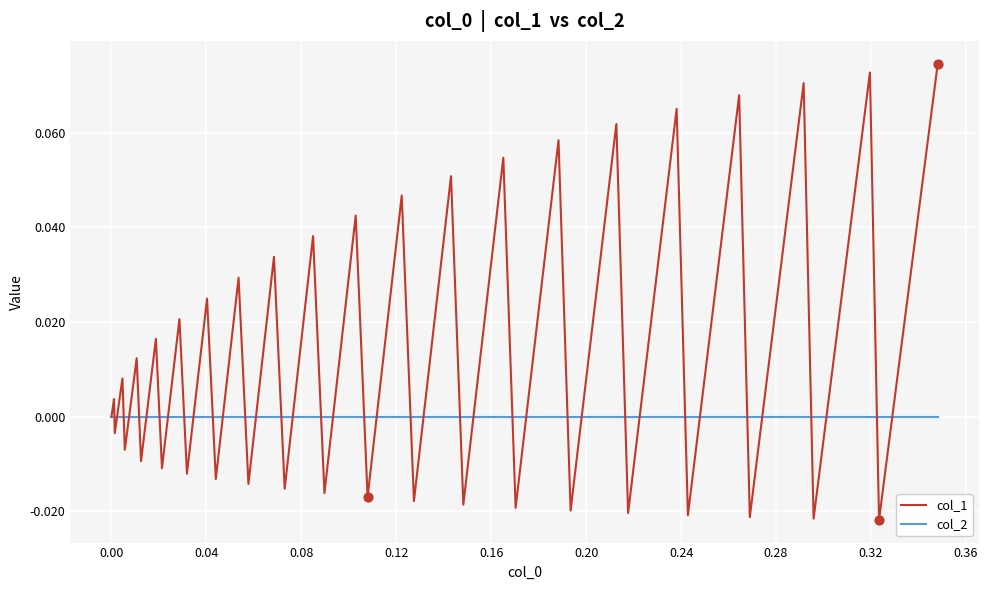

Which series has the largest range (max minus min)?

col_1